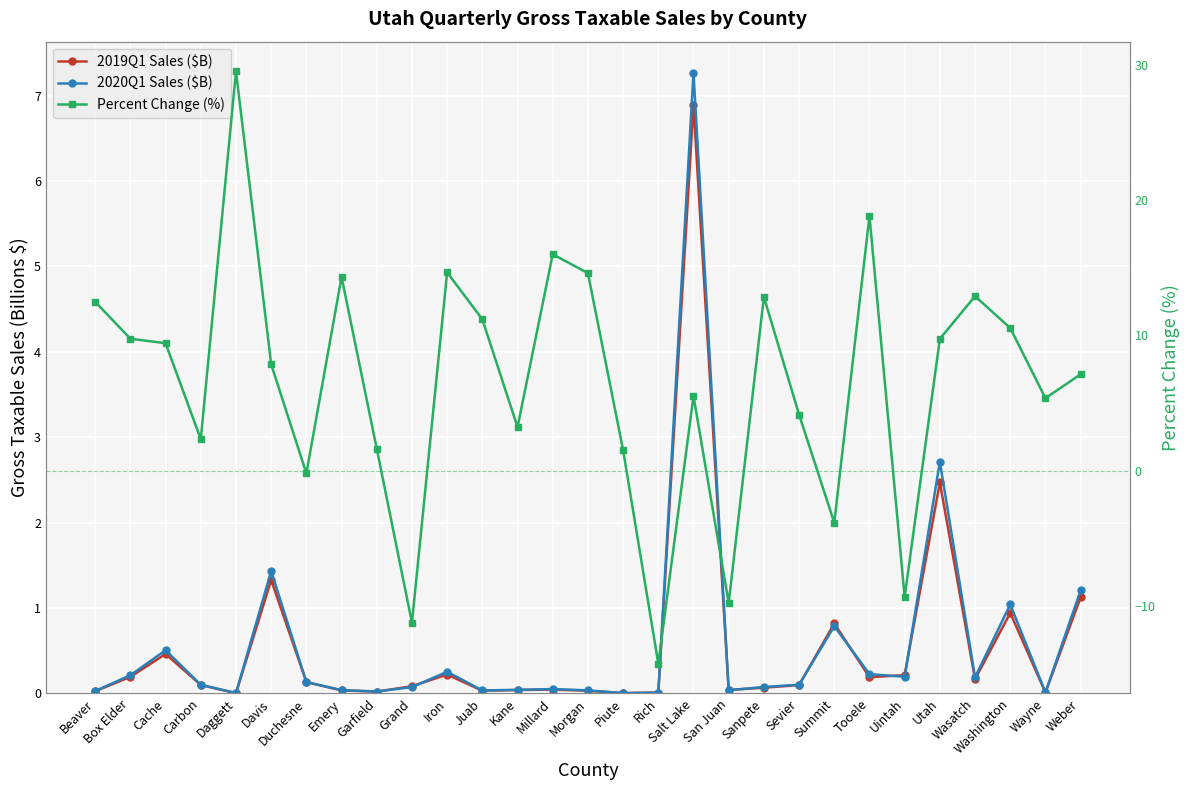

In Percent Change (%), how many points are lower than both neighbors (excluding endpoints)?

9